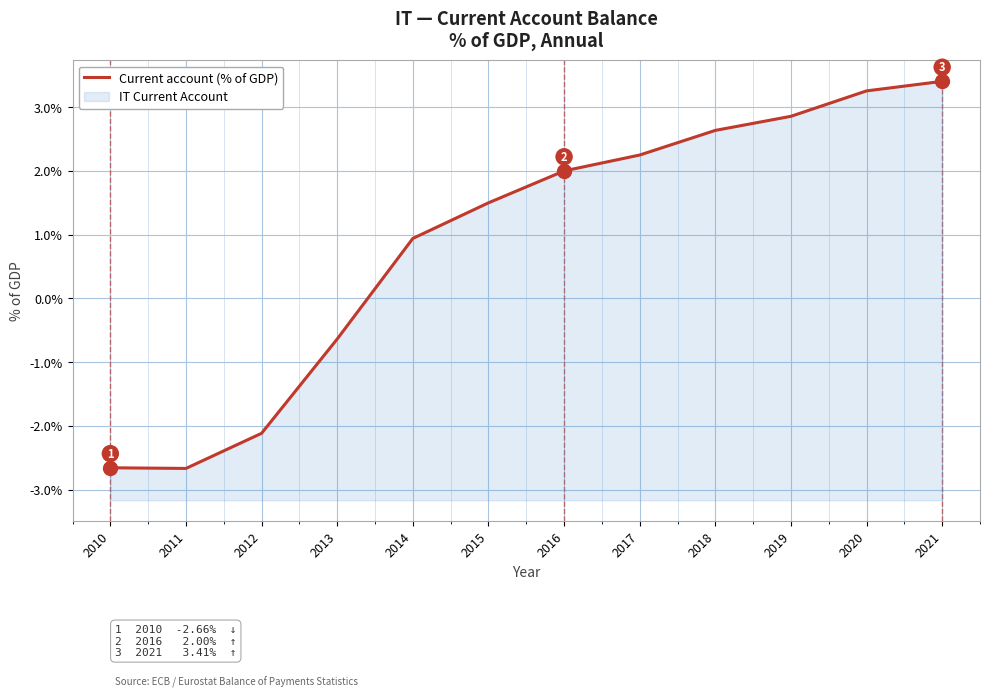

True or false: the data has more than 2 interior local peaks.

False